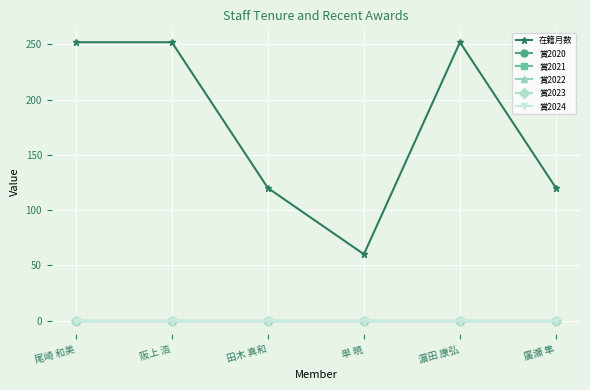

True or false: 賞2024 has more than 2 points higher than both neighbors.

False